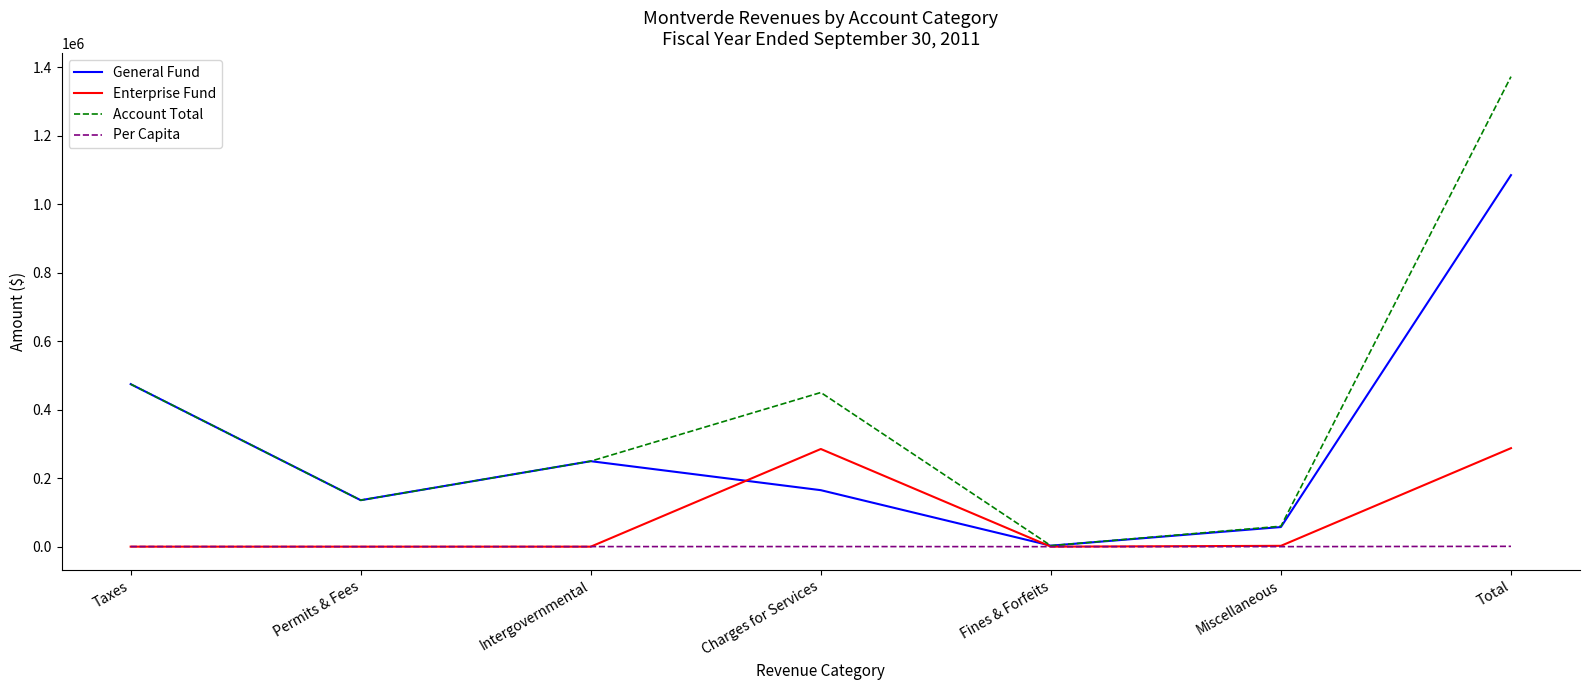

At which category does the chart reach its peak across all series?

Total